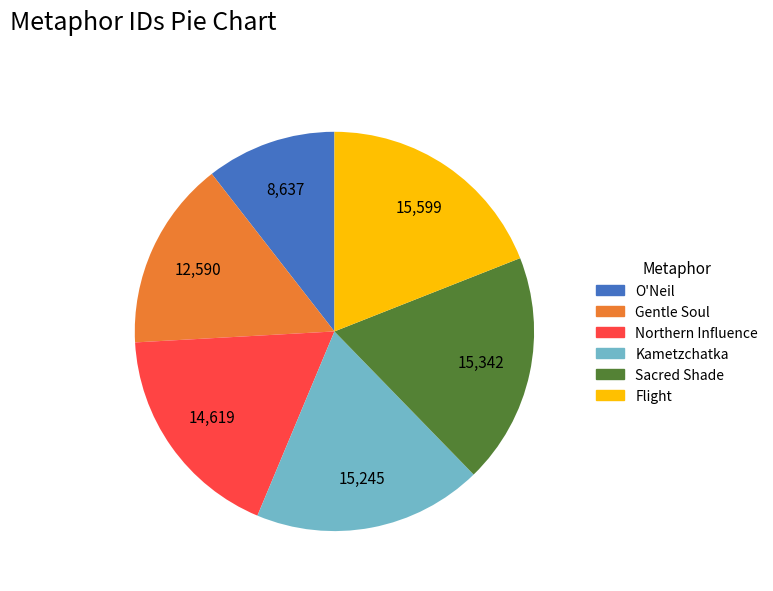

How many segments does this pie chart have?

6